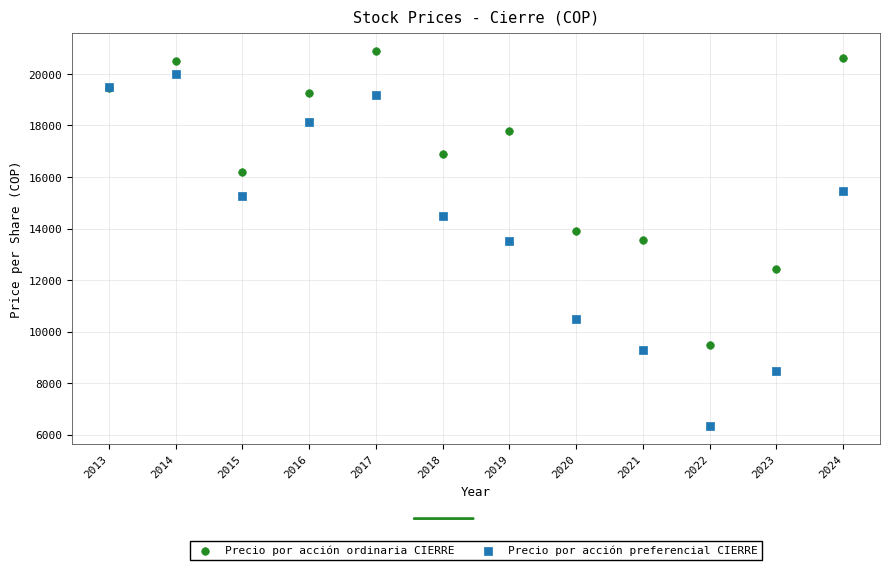

What are all the series names shown in the legend?

Precio por acción ordinaria CIERRE, Precio por acción preferencial CIERRE